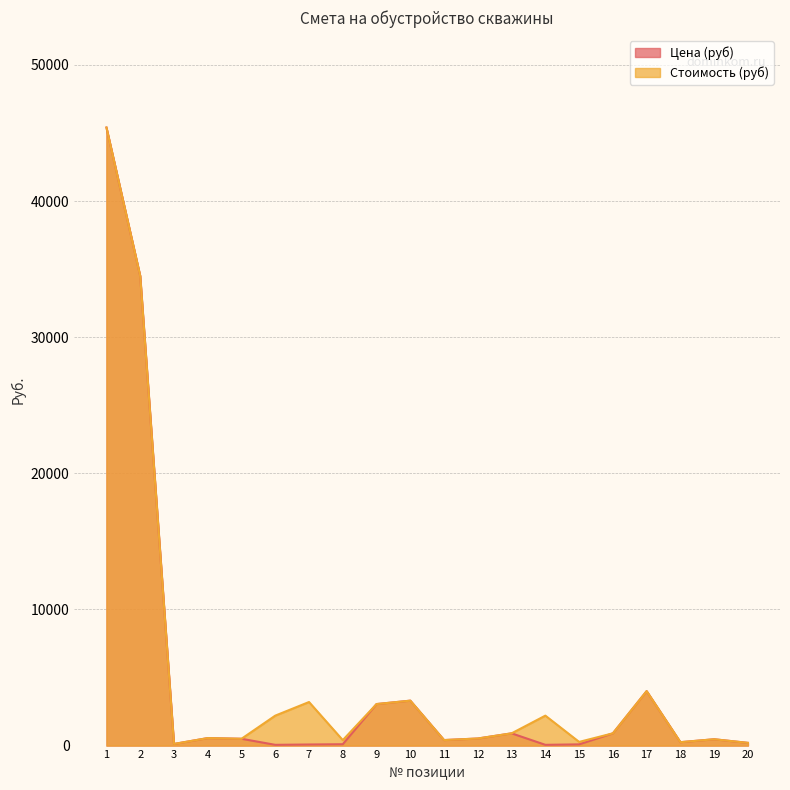

What is the spread (max minus min) of values at 14?

2145